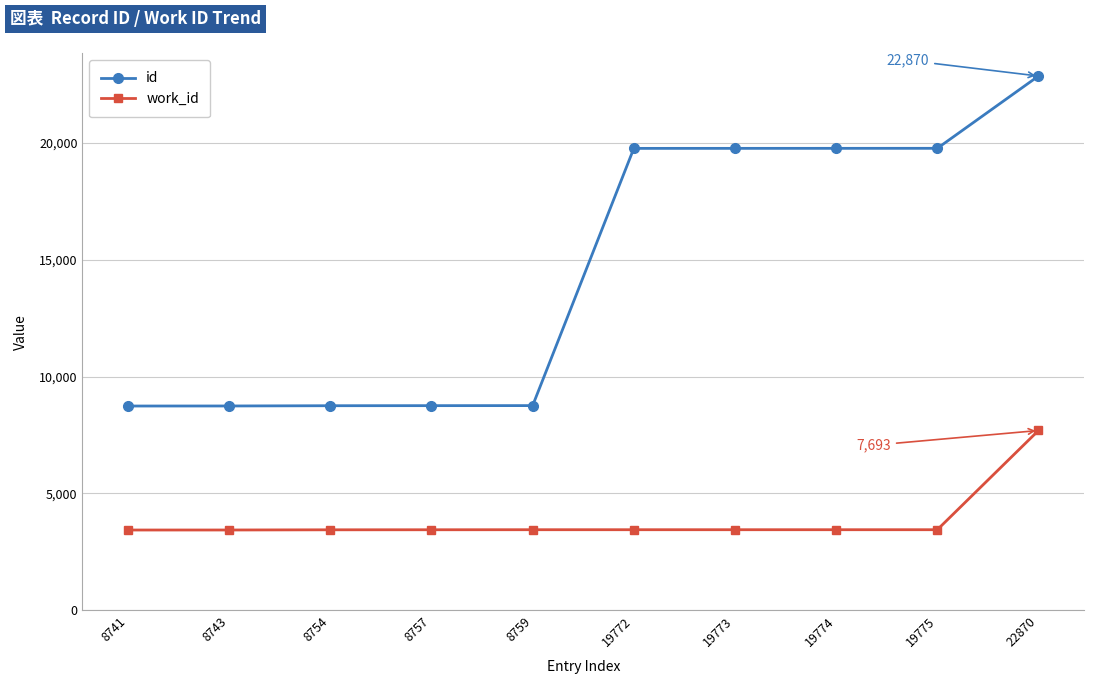

Is it true that id equals 33106 at 19773?

False